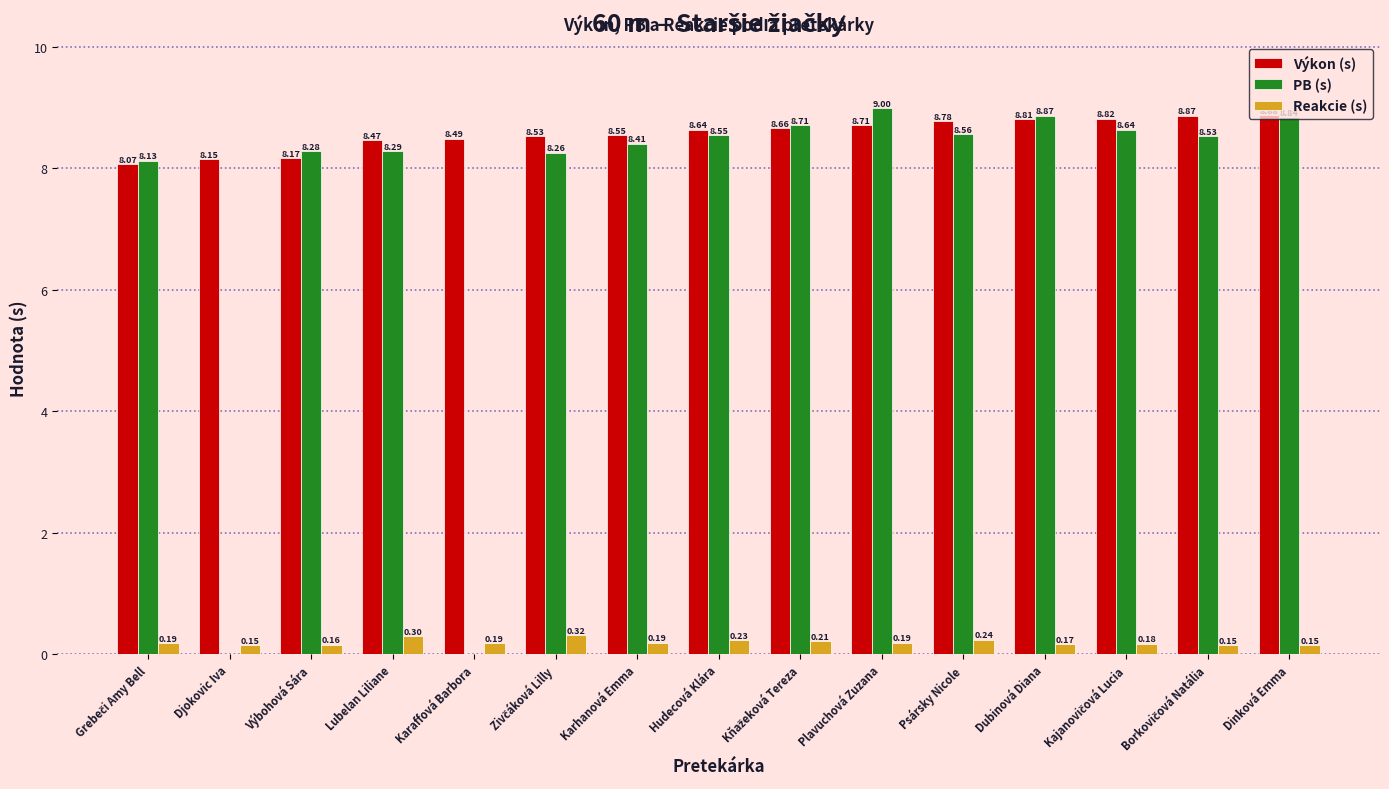

Which series has the largest range (max minus min)?

PB (s)